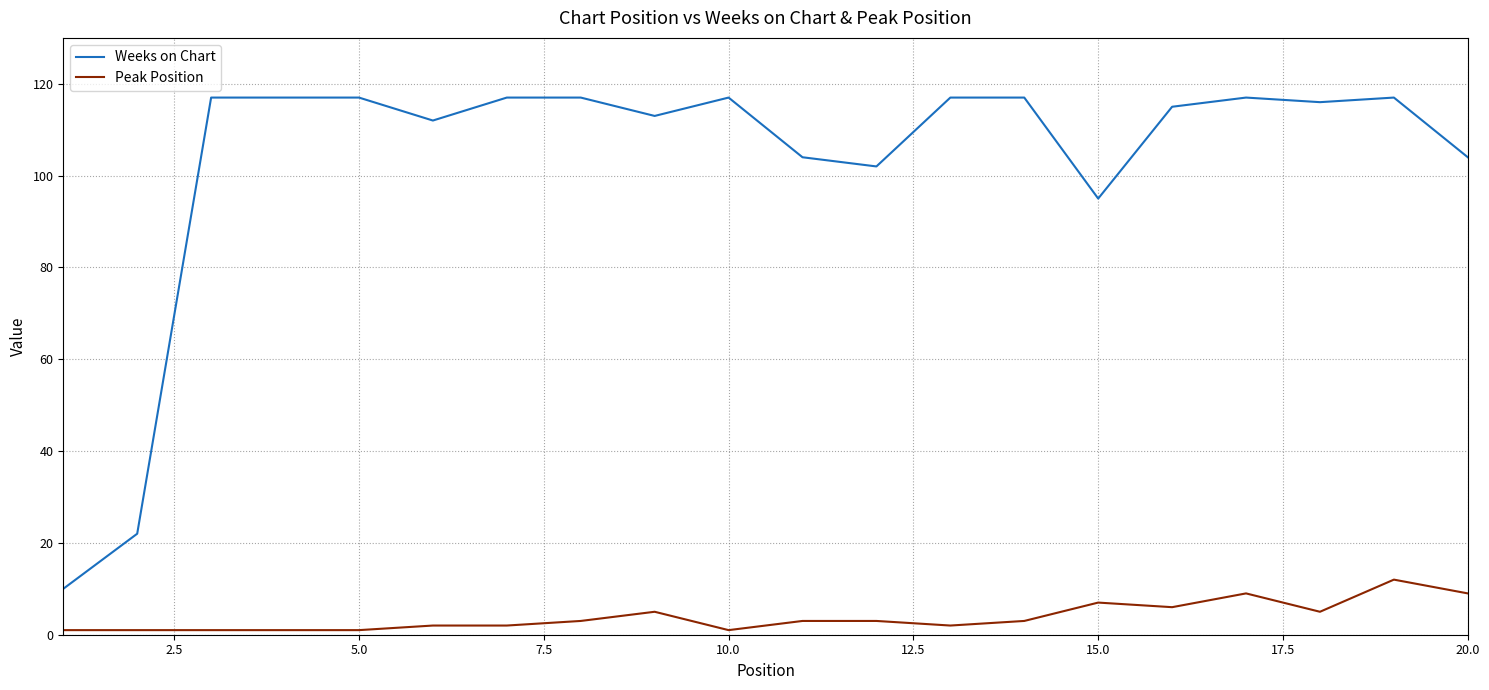

True or false: Weeks on Chart and Peak Position intersect in this chart.

False